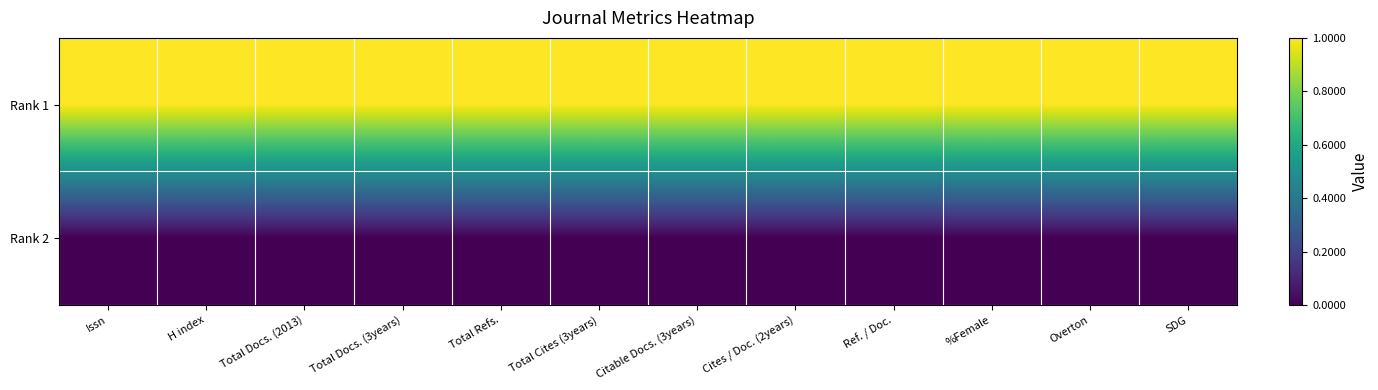

How many series are shown in this chart?

2